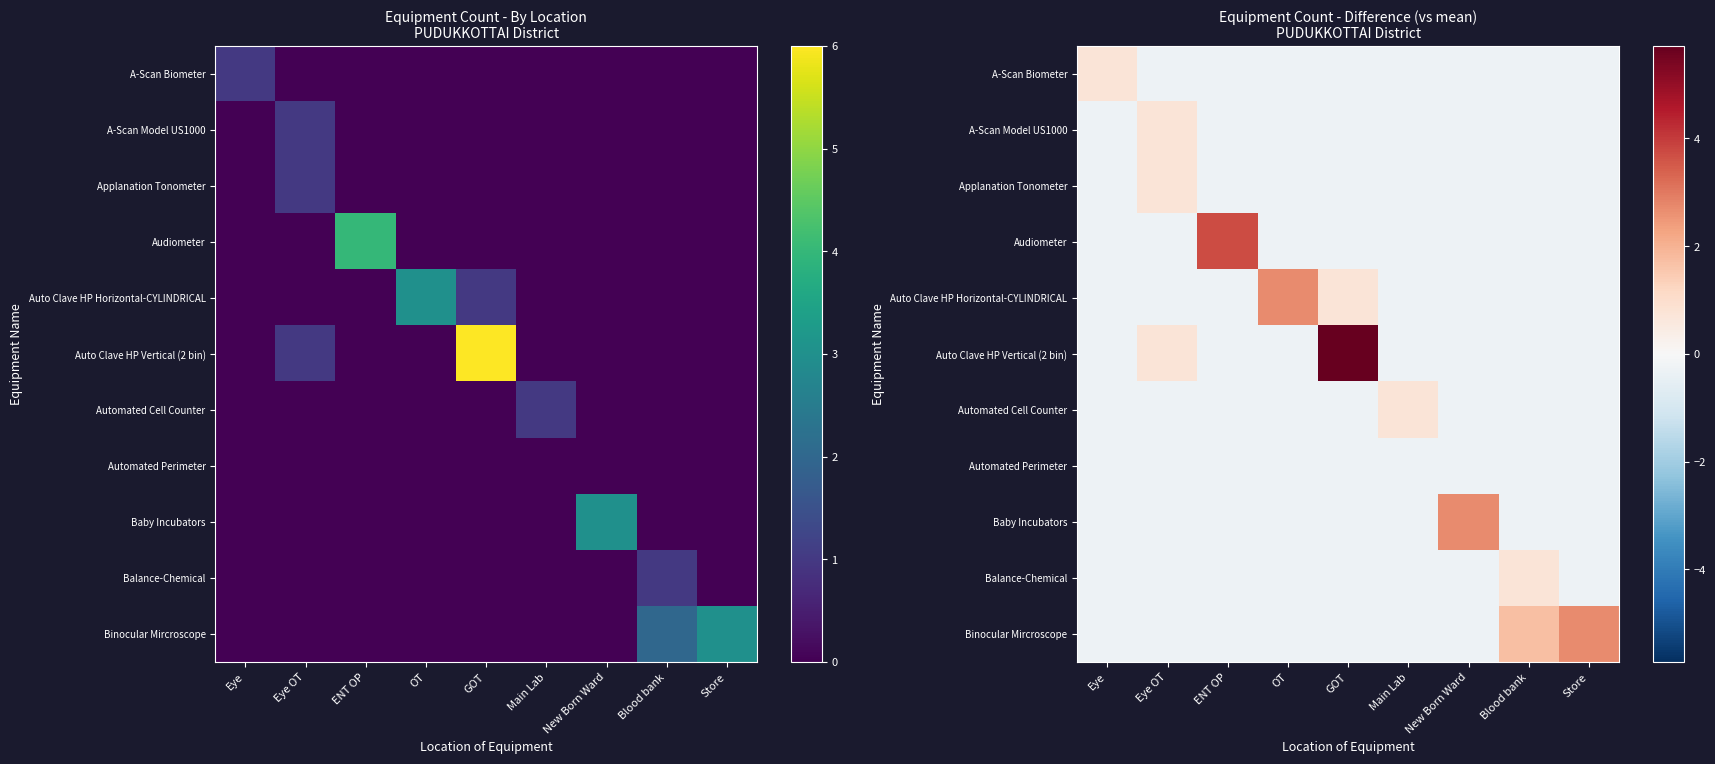

What is the difference between the Auto Clave HP Vertical (2 bin) values at Store and GOT?

6.0